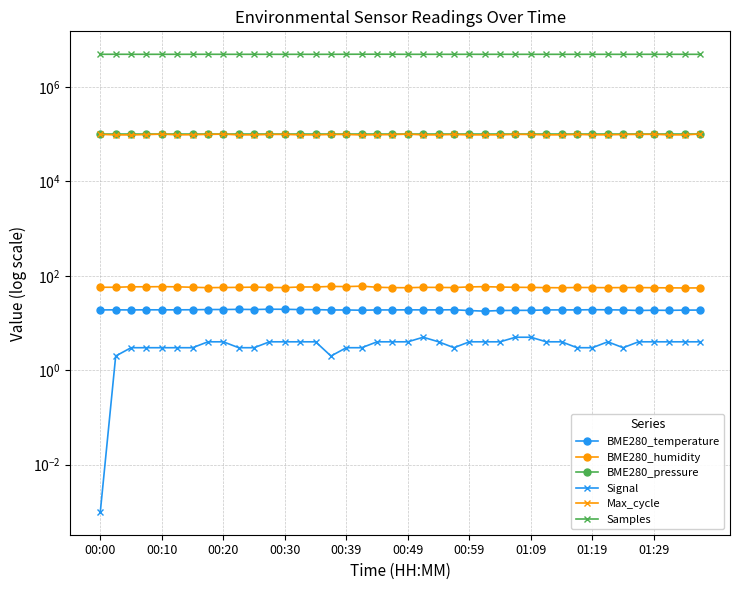

Which series has the largest range (max minus min)?

Samples